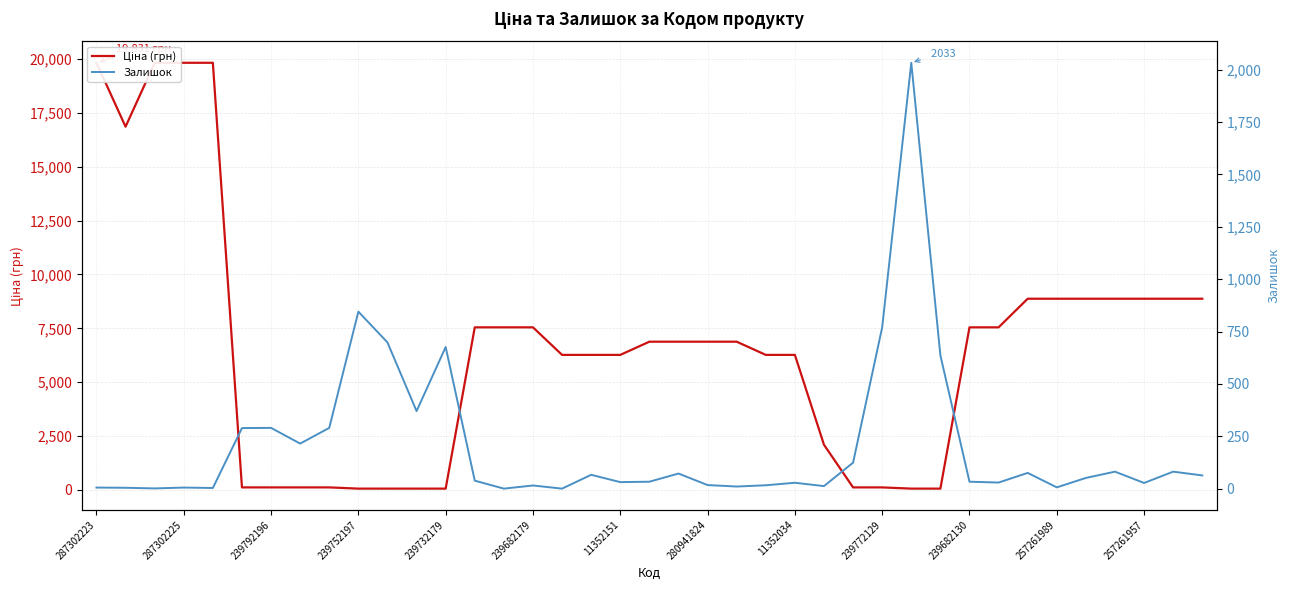

Which series ends up on top after the final intersection of Ціна (грн) and Залишок?

Ціна (грн)